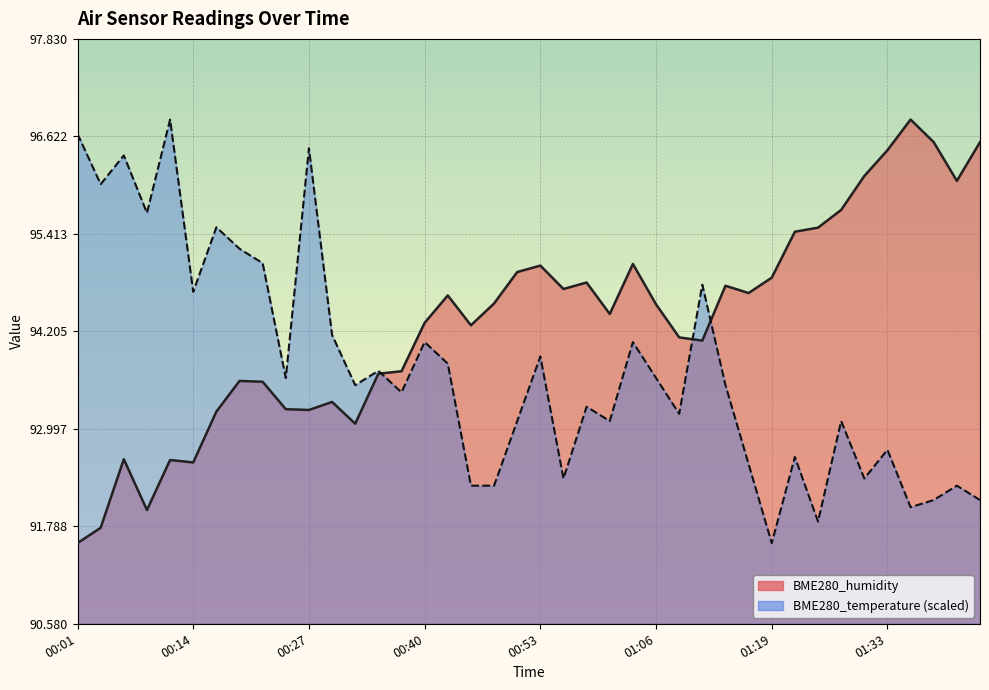

True or false: BME280_humidity has more than 2 points higher than both neighbors.

True